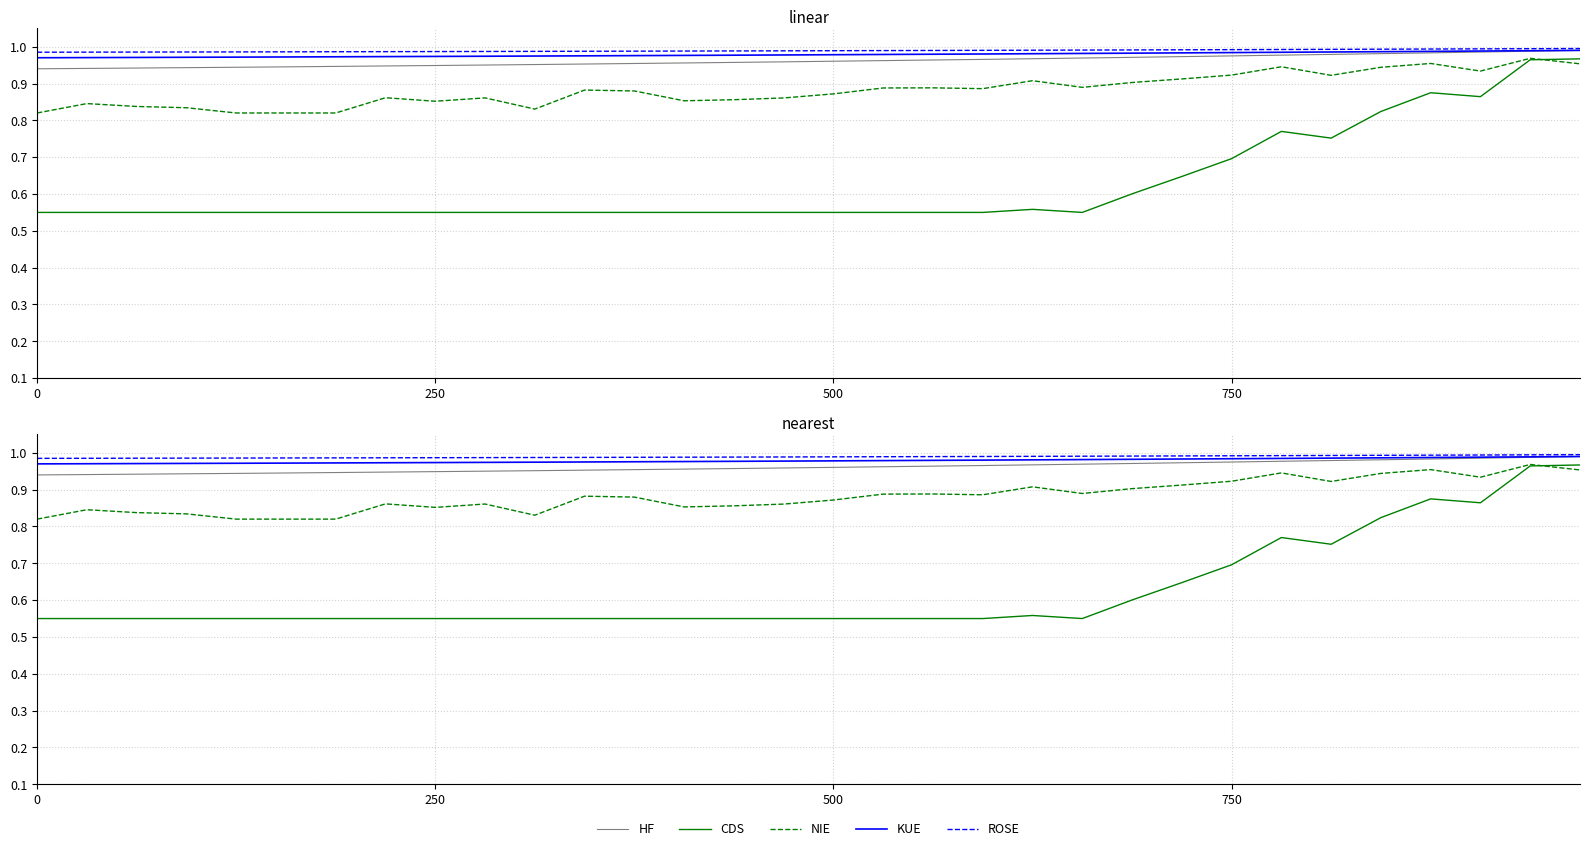

At how many categories does at least one series exceed 0?

32